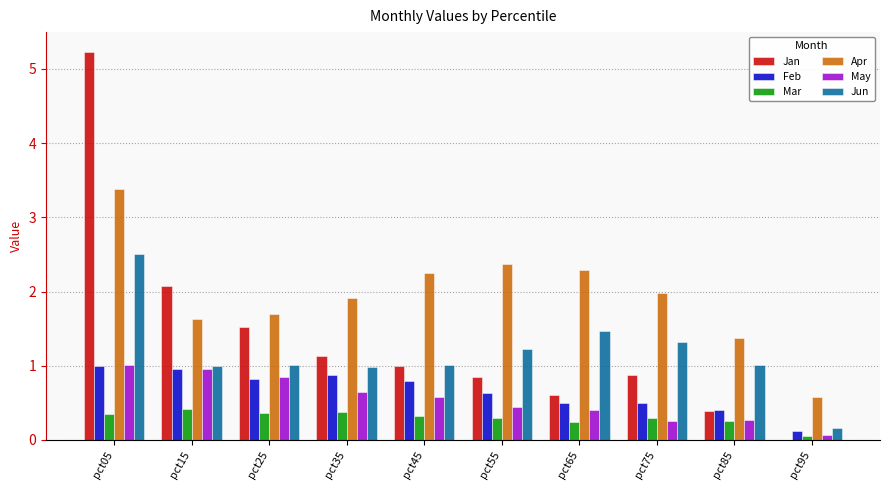

What is the greatest value displayed?

5.2